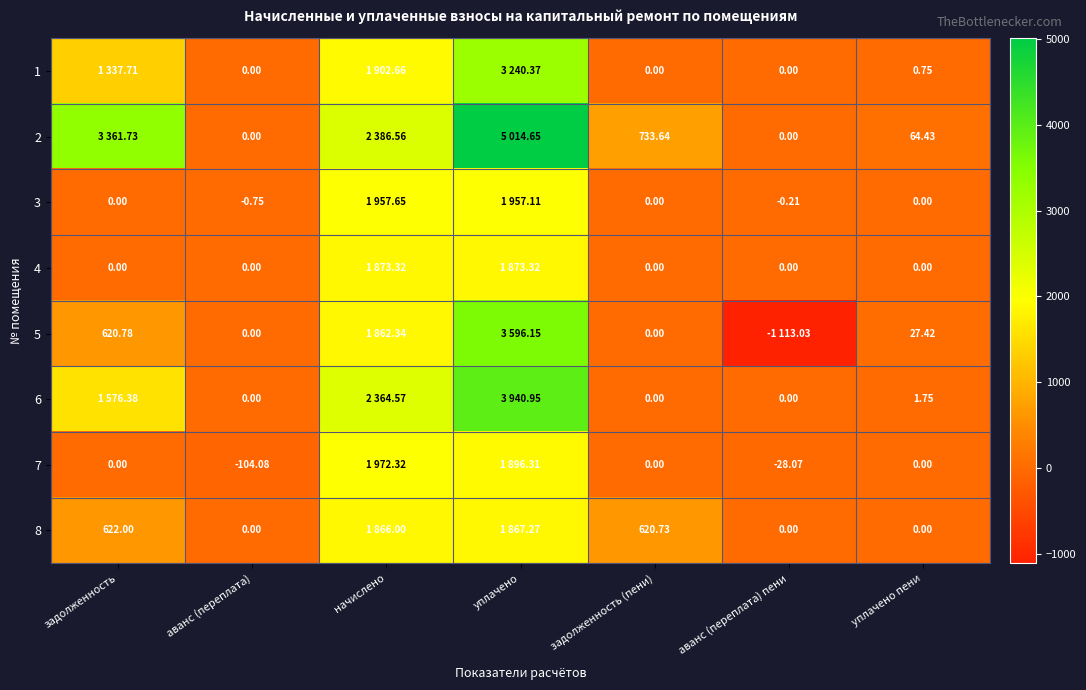

Is the value of 7 at задолженность greater than the value of 2 at уплачено пени?

No